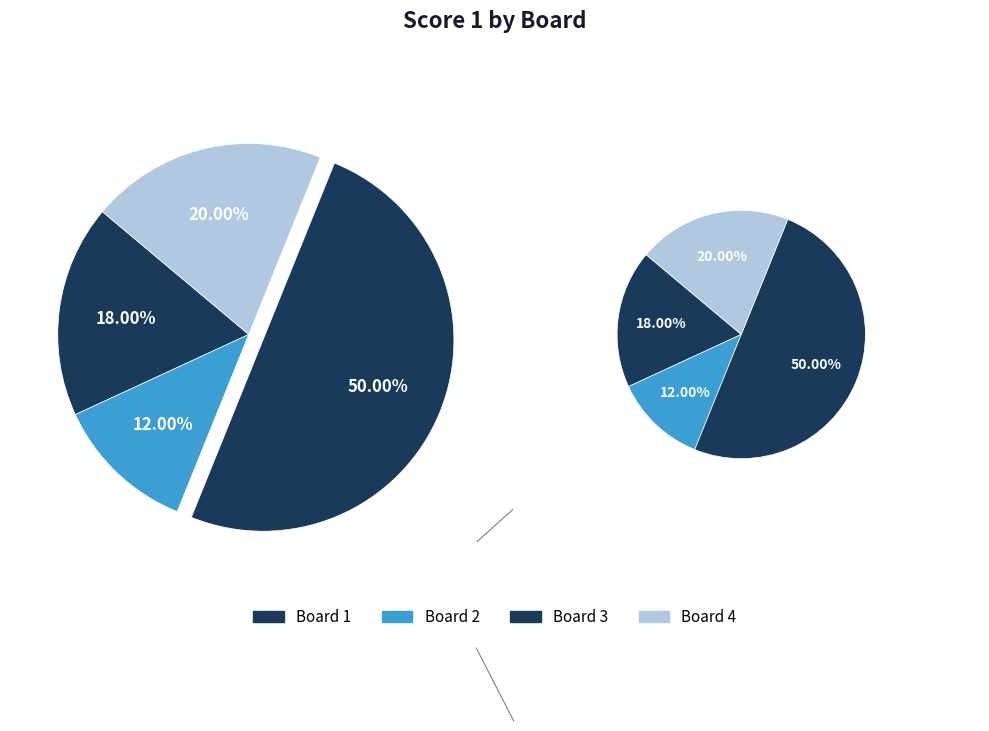

To the nearest percent, what is the difference between the Board 4 and Board 2 slice percentages?

8%